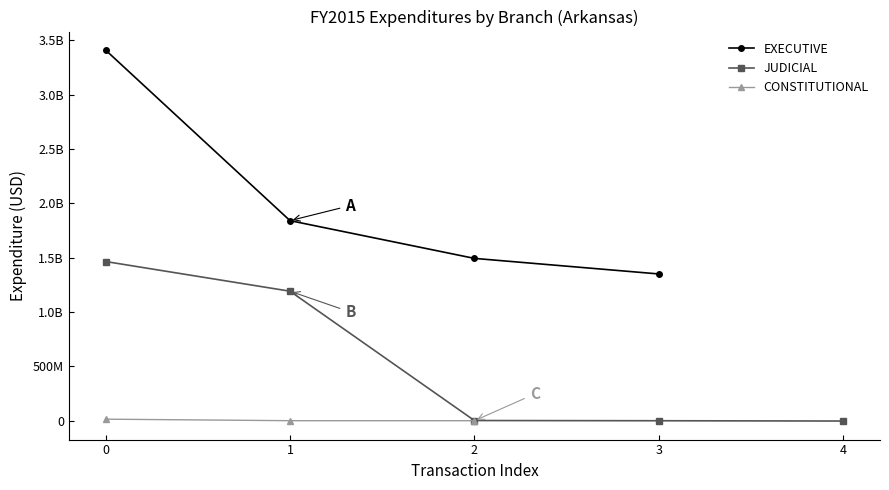

Which series has the widest spread of values?

EXECUTIVE